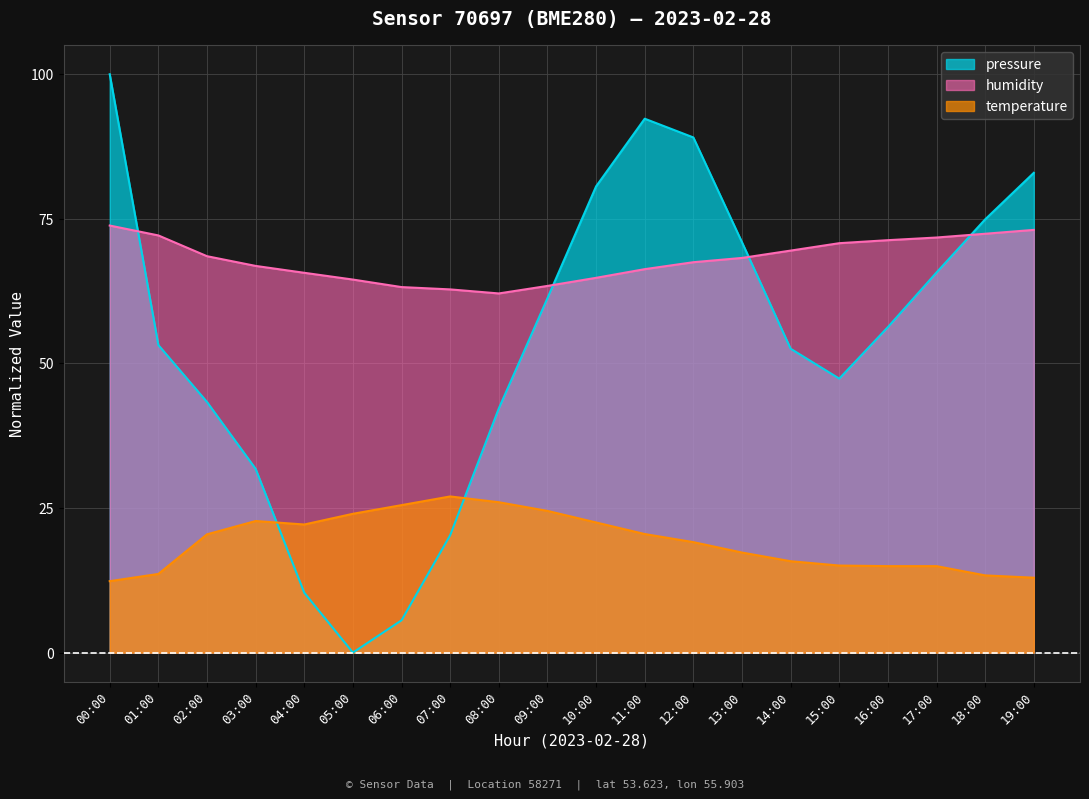

True or false: humidity has more than 0 points higher than both neighbors.

False